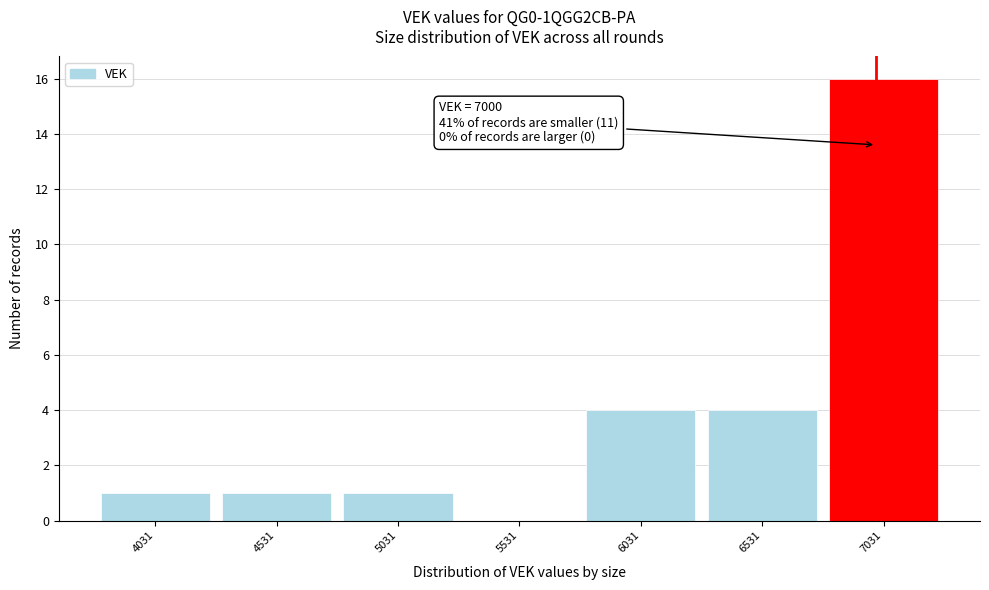

Which range on the x-axis has the tallest bar?

6800 to 7300